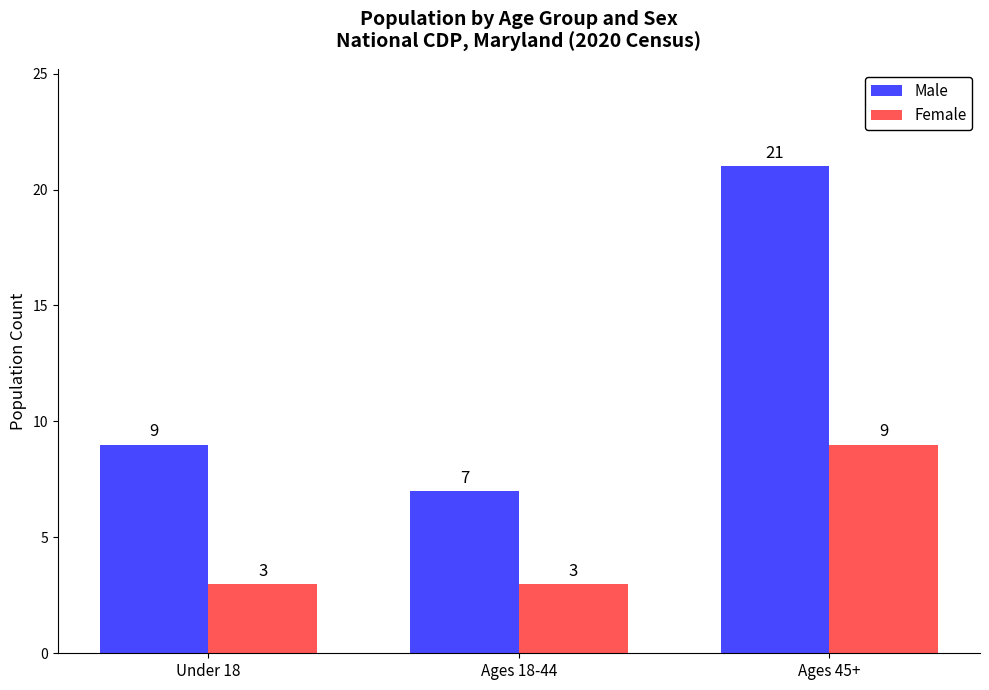

List the labels in order of Male value, largest first.

Ages 45+, Under 18, Ages 18-44